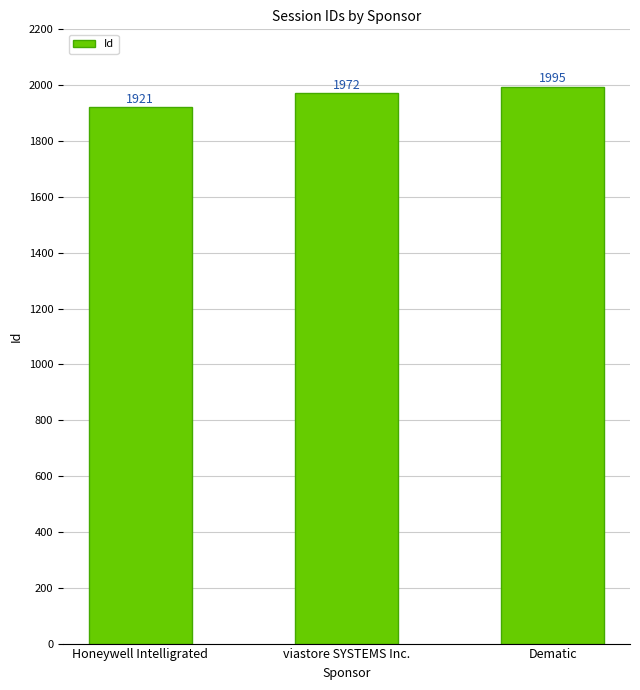

Reading left to right, what are all the values shown in this chart?

1921	1972	1995